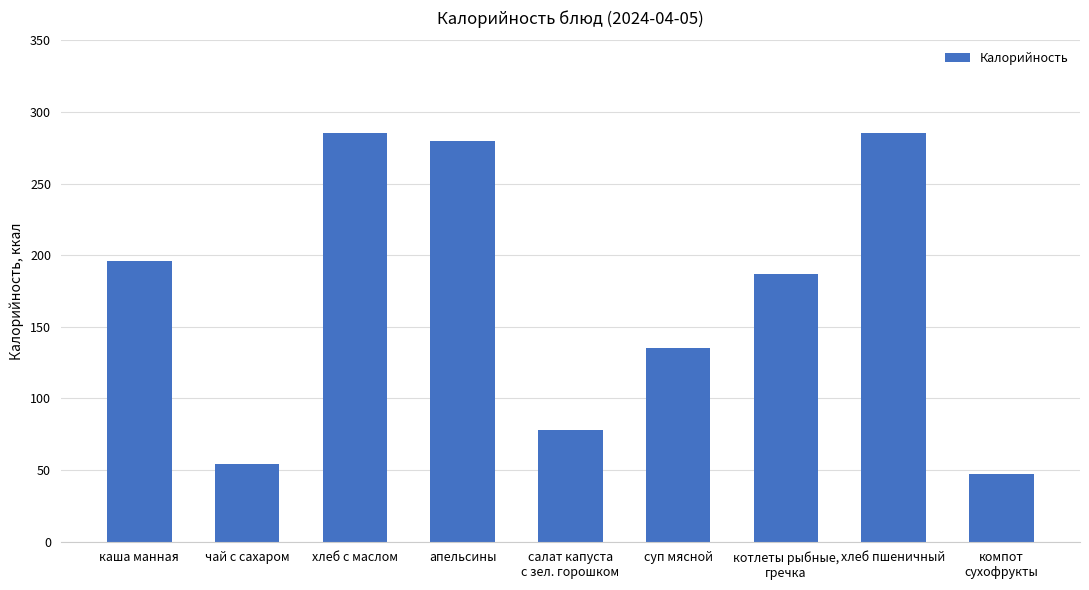

What is the sum of all values?

1546.9